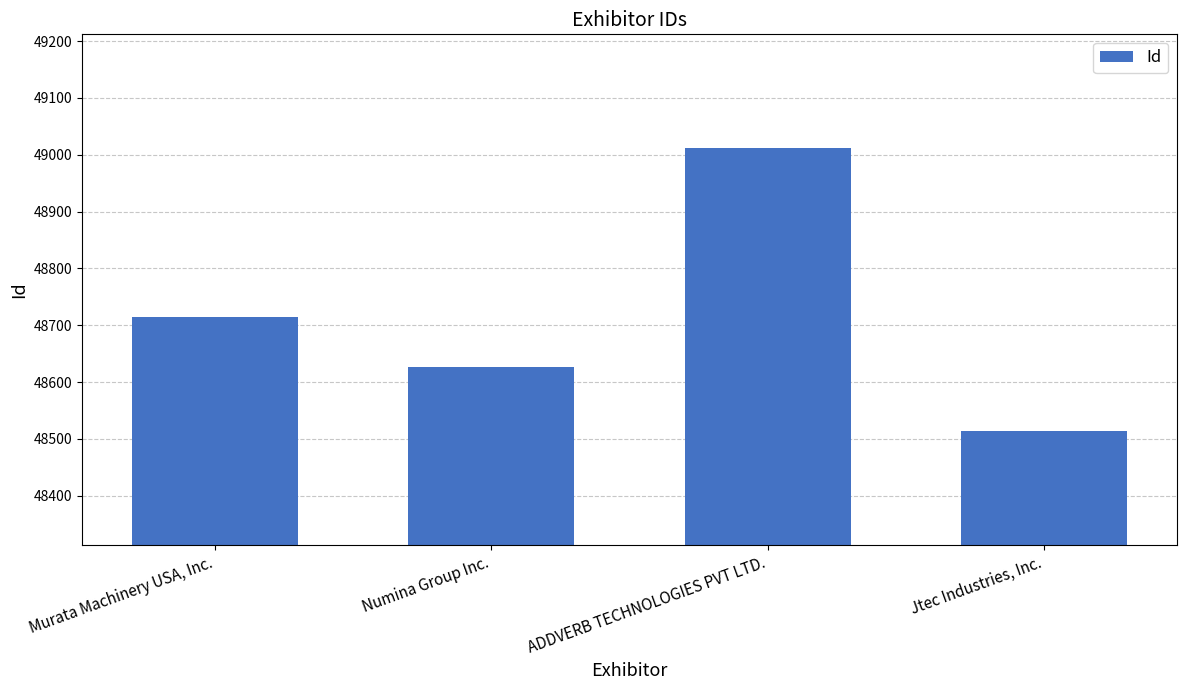

Are the bars horizontal?

No